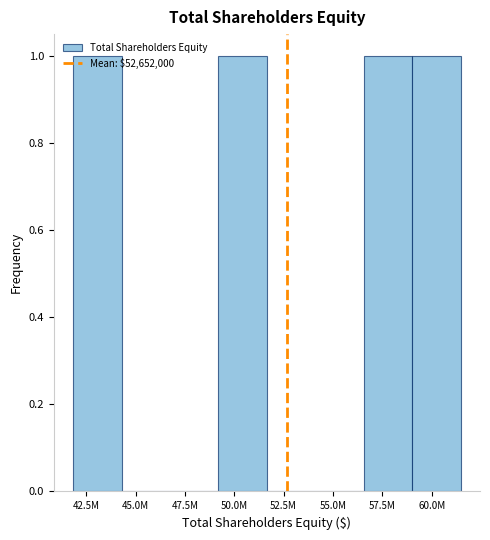

Between 42.5M and 52.5M, which is larger?

42.5M